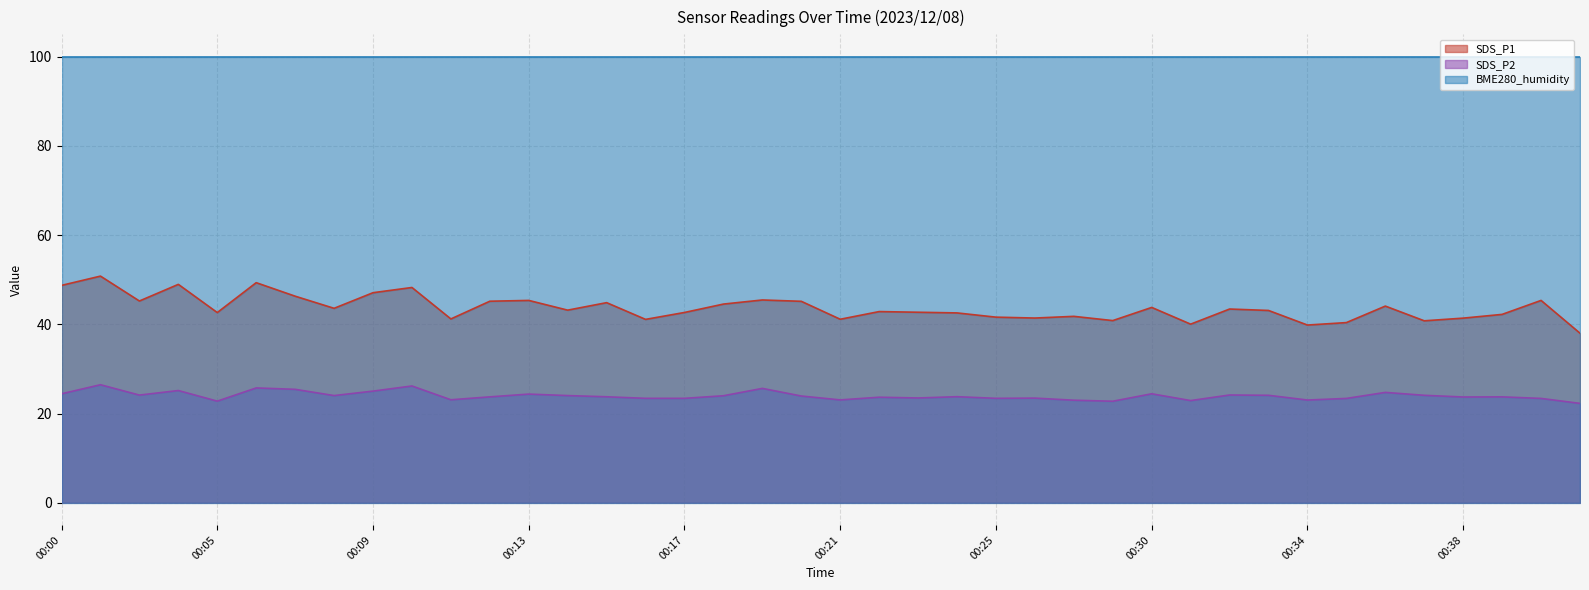

Which series changed the most between 00:10 and 00:24?

SDS_P1